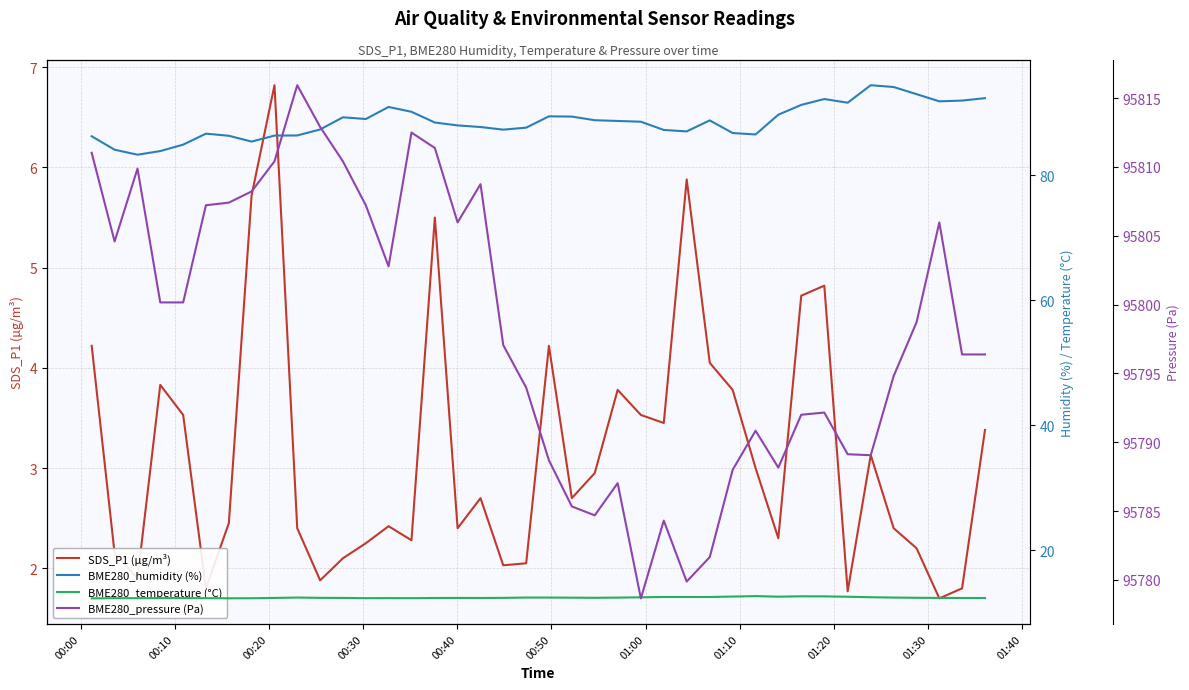

What is the maximum value for SDS_P1 (µg/m³)?

6.8